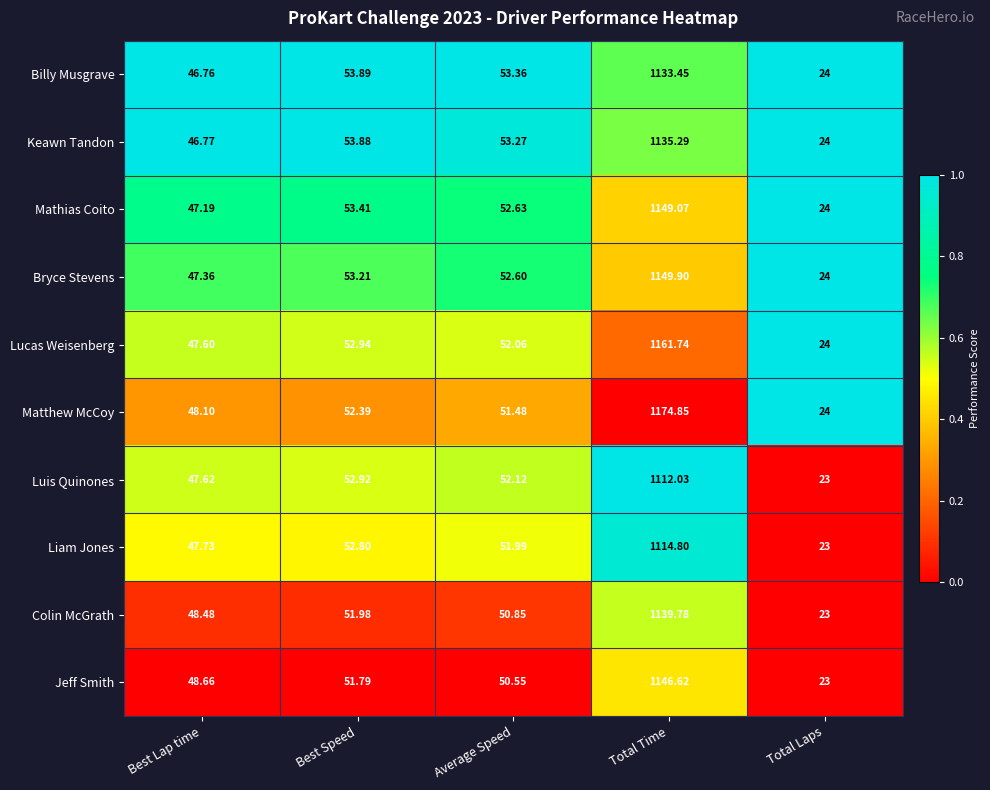

At Best Lap time, list the series in order from largest to smallest.

Jeff Smith, Colin McGrath, Matthew McCoy, Liam Jones, Luis Quinones, Lucas Weisenberg, Bryce Stevens, Mathias Coito, Keawn Tandon, Billy Musgrave